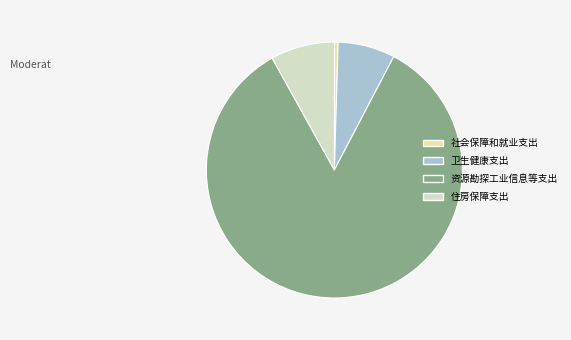

Combined, do 资源勘探工业信息等支出 and 住房保障支出 account for over 50%?

Yes